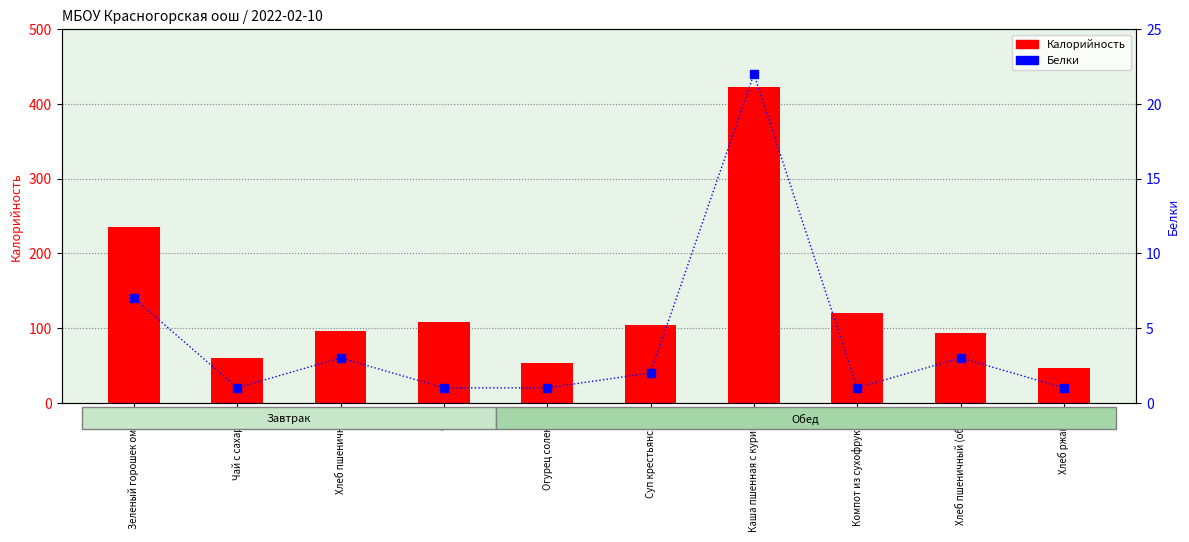

At which category is the sum across all series the highest?

Каша пшенная с курицей